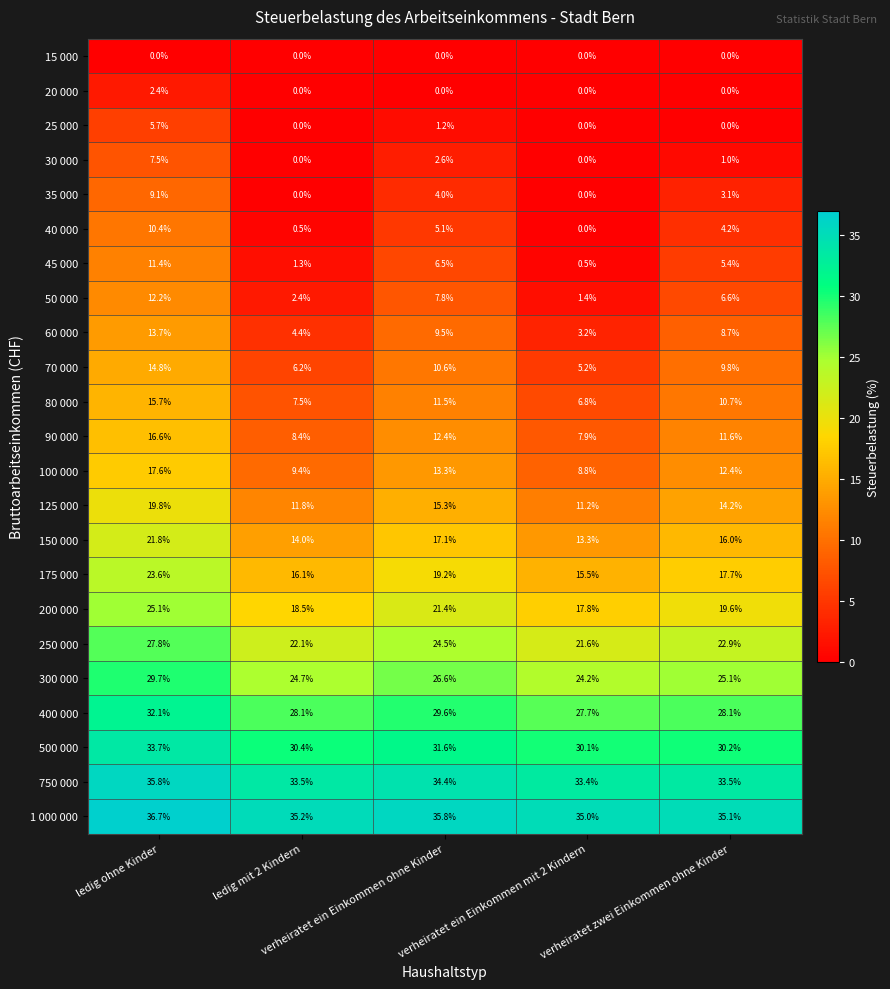

Rank the series by their maximum value, from lowest to highest.

15 000, 20 000, 25 000, 30 000, 35 000, 40 000, 45 000, 50 000, 60 000, 70 000, 80 000, 90 000, 100 000, 125 000, 150 000, 175 000, 200 000, 250 000, 300 000, 400 000, 500 000, 750 000, 1 000 000